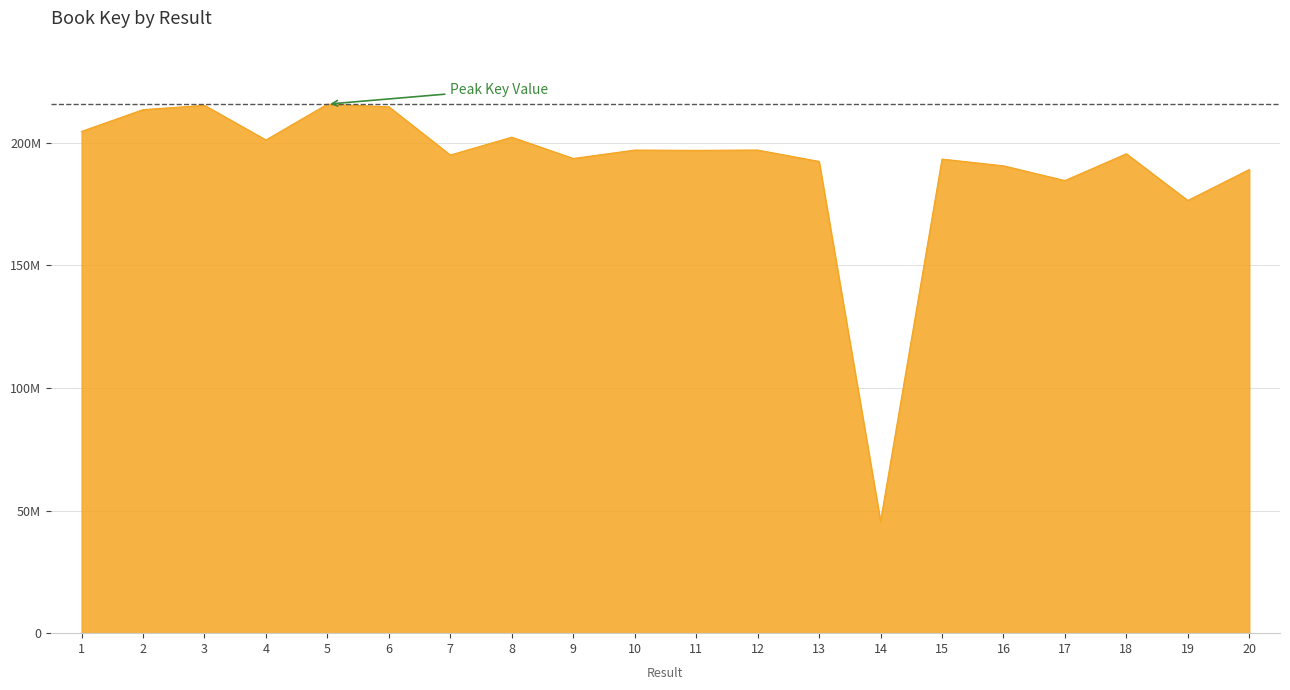

Reading left to right, list all the values displayed in this chart.

1=204659789	2=213533175	3=215307253	4=201158321	5=215770807	6=214692129	7=195019722	8=202306710	9=193611145	10=197047781	11=196922052	12=197060601	13=192418196	14=45587156	15=193360104	16=190620449	17=184604970	18=195536702	19=176478029	20=189113782